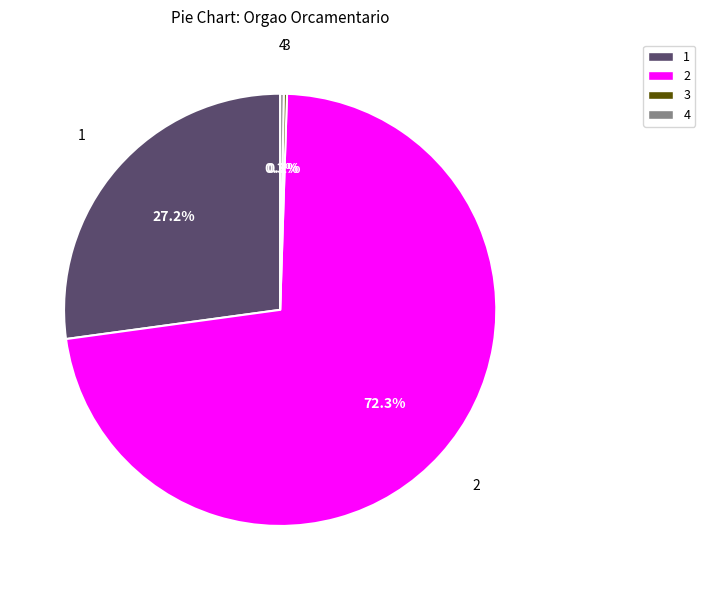

Is there any slice that represents more than half of the pie?

Yes